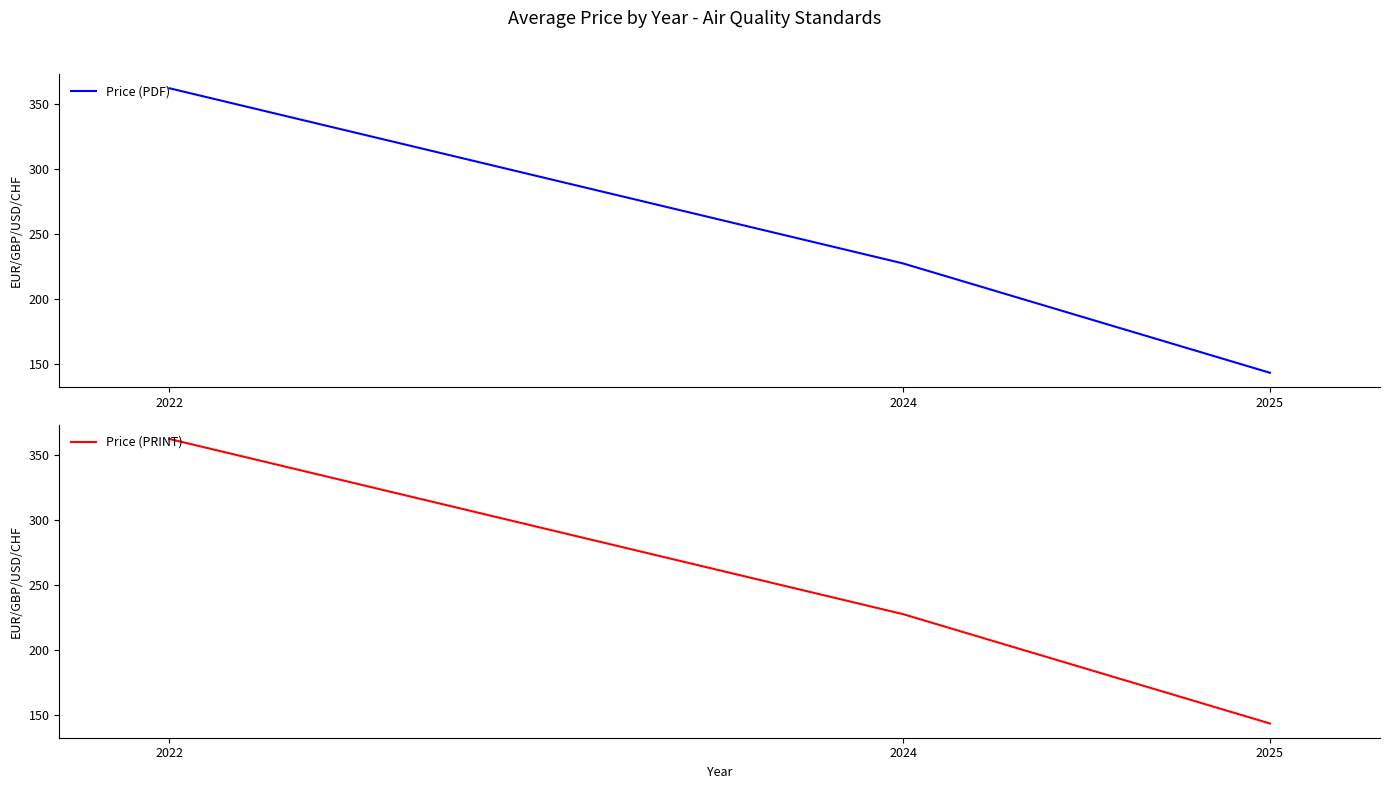

What is the smallest value displayed?

143.5